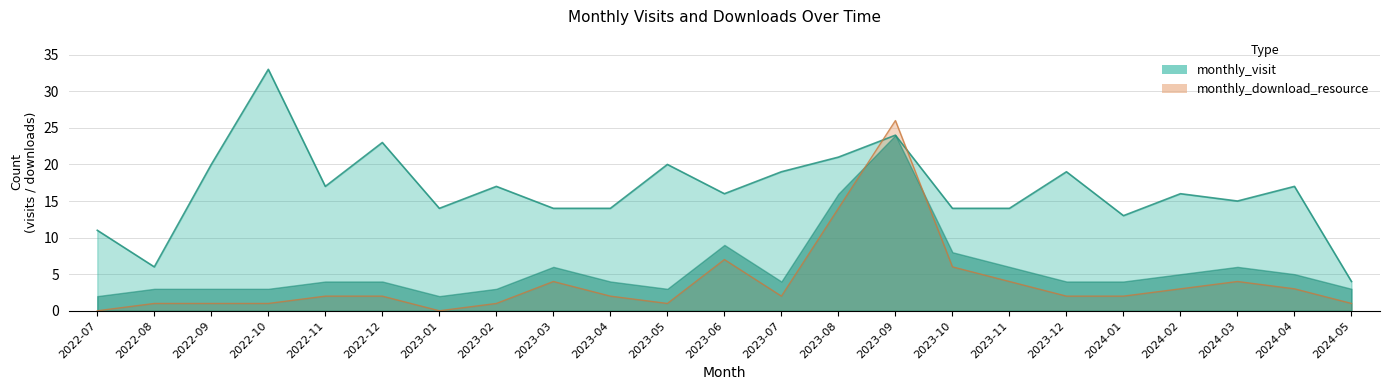

What is the difference between the second highest and minimum values in the monthly_download_resource series?

14